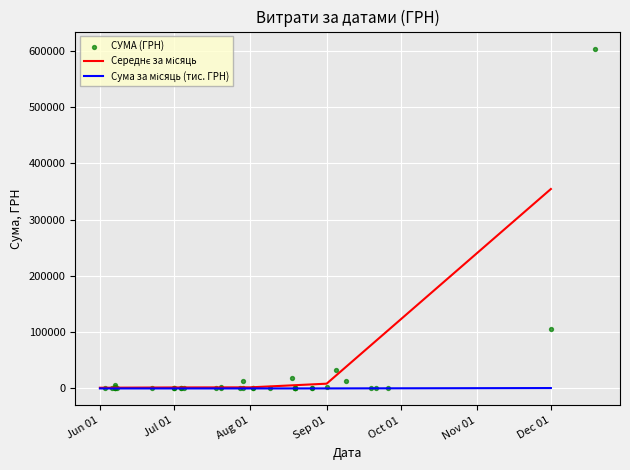

Approximately how many times larger is the value at 5 compared to 11?

45.9